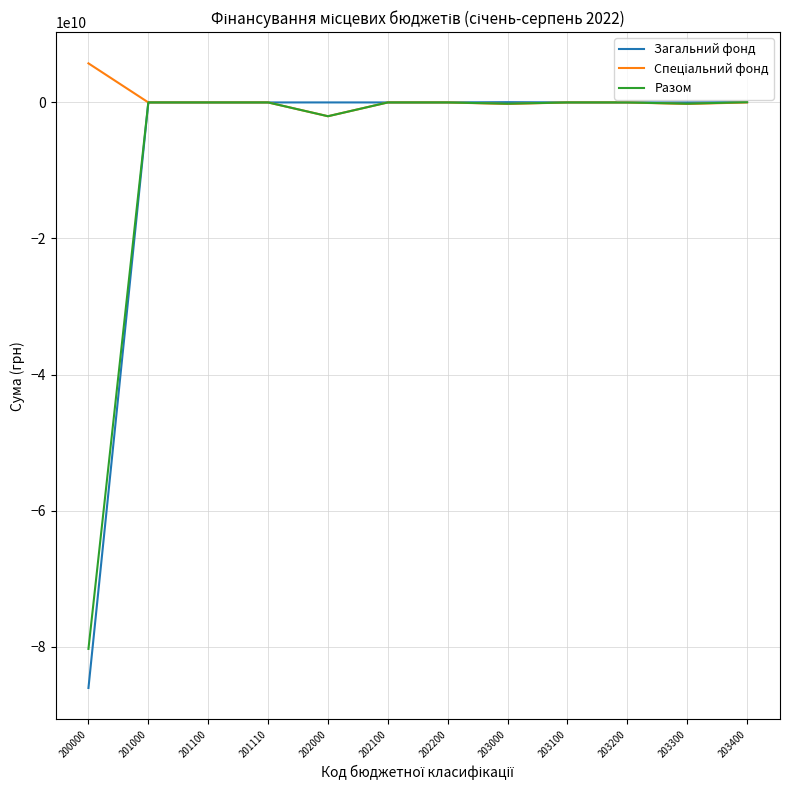

Which label corresponds to the largest value in the chart?

200000